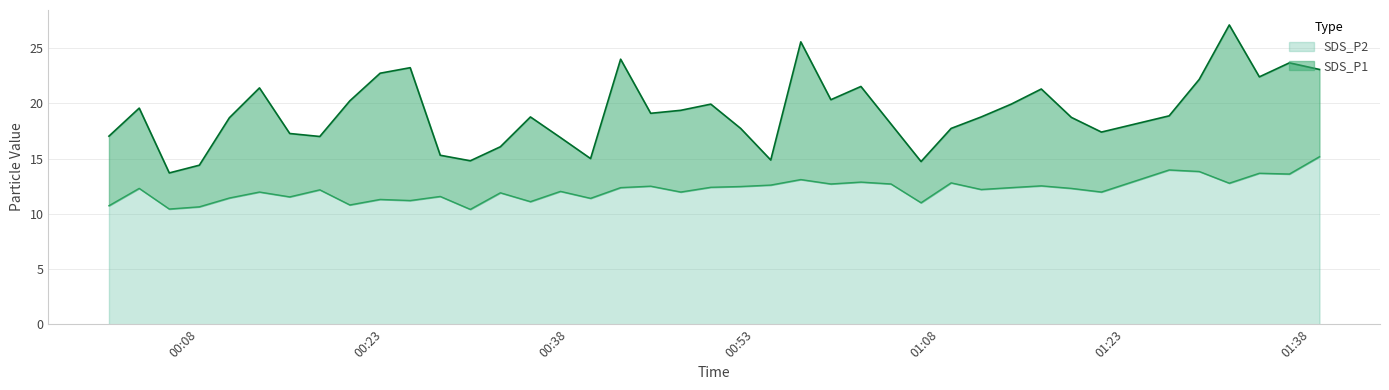

Rank the series by their average value, from highest to lowest.

SDS_P1, SDS_P2